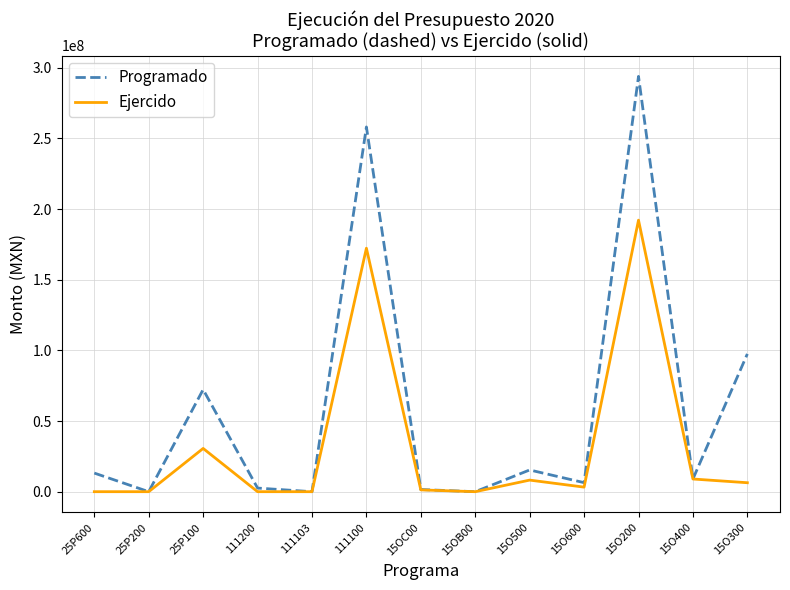

What is the greatest value displayed?

293911243.5